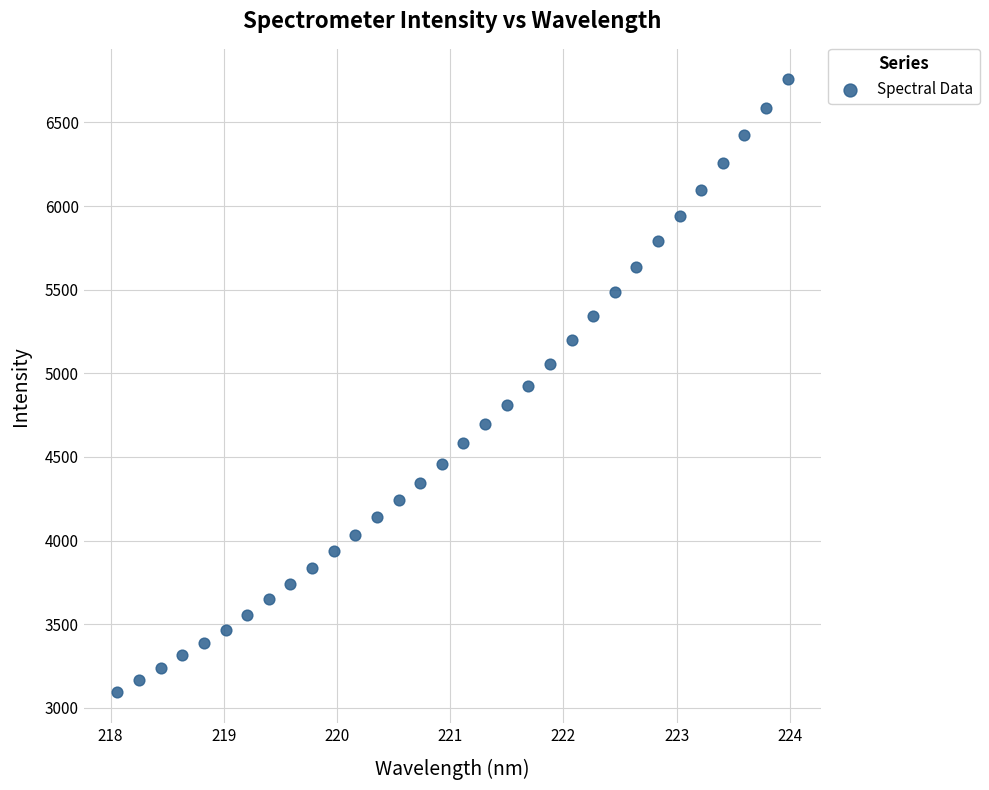

What is the range of X values (max minus min)?

5.9